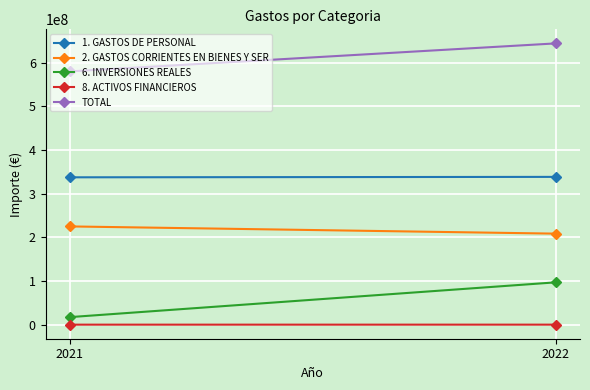

At which label is TOTAL closest to 612504103?

2021